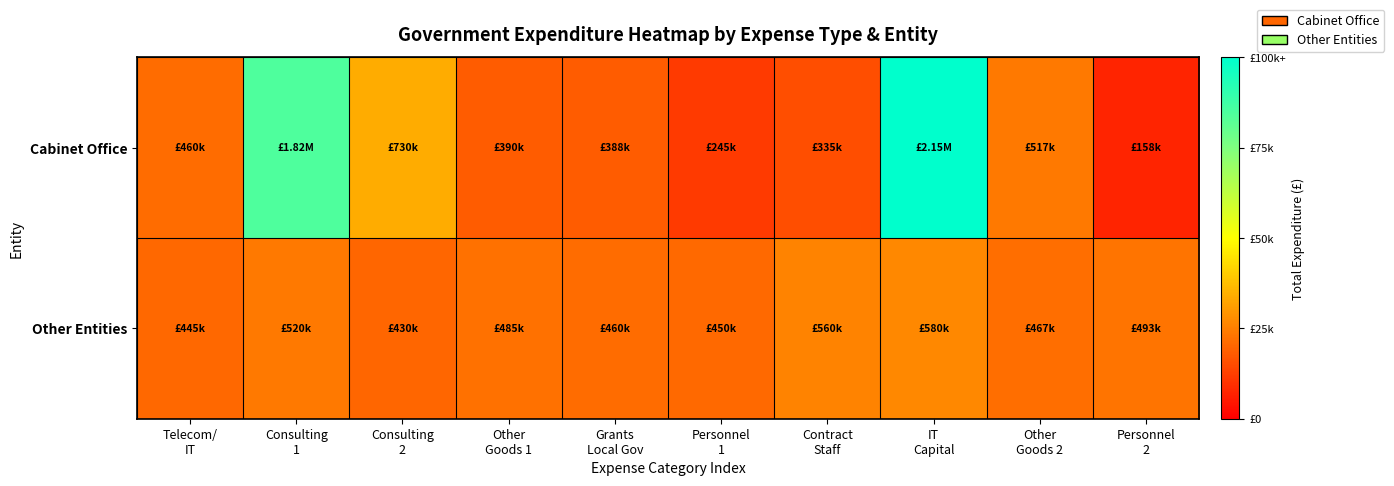

Rank the series by their maximum value, from highest to lowest.

Cabinet Office, Other Entities